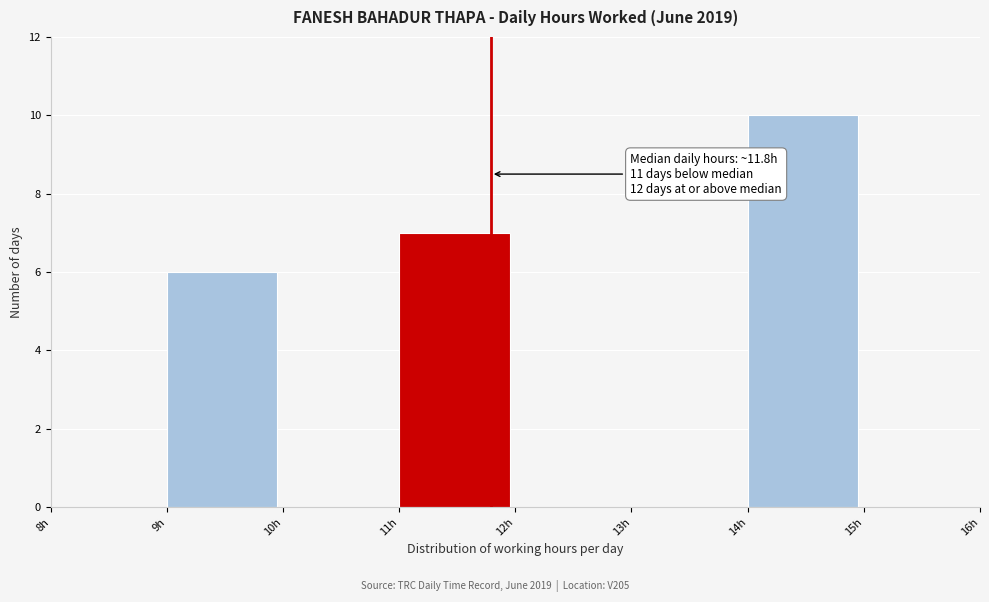

Which range on the x-axis has the tallest bar?

14 to 15